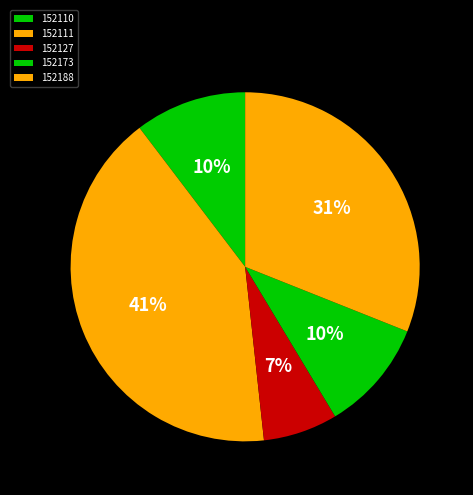

Which slice is the smallest?

152127